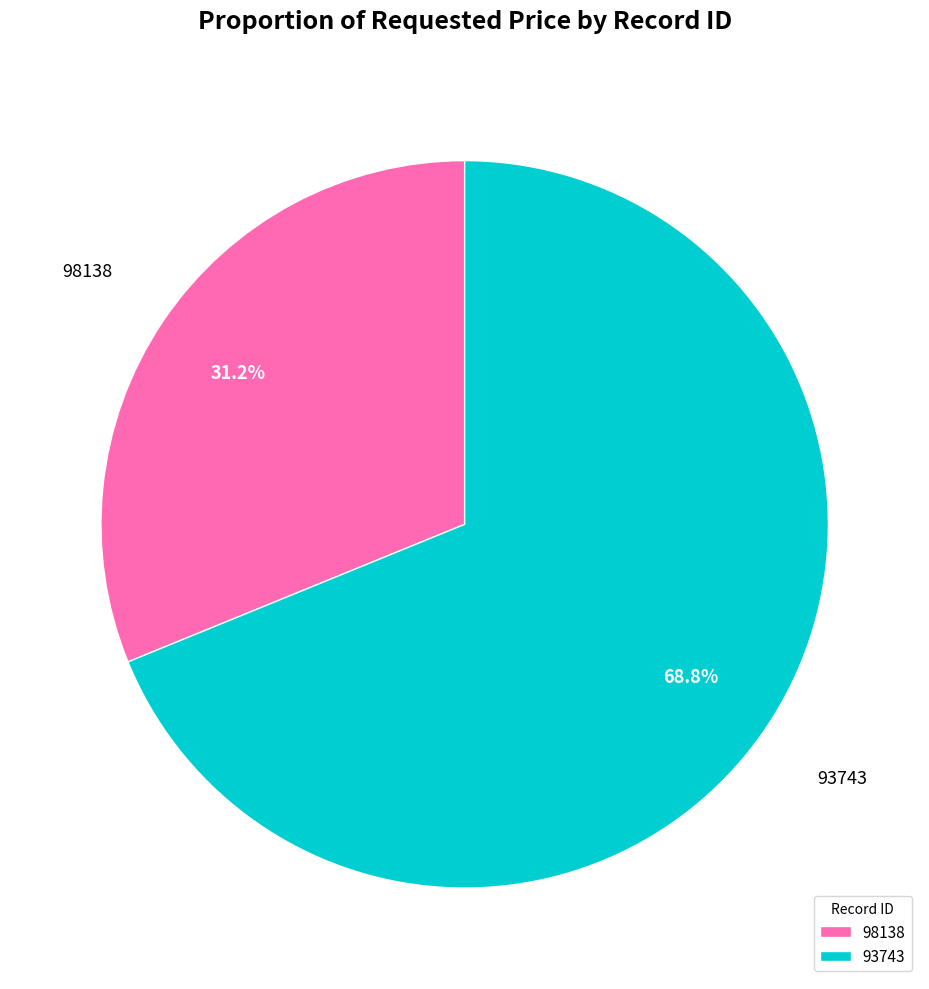

Is it true that 98138 is 17% of the pie?

False